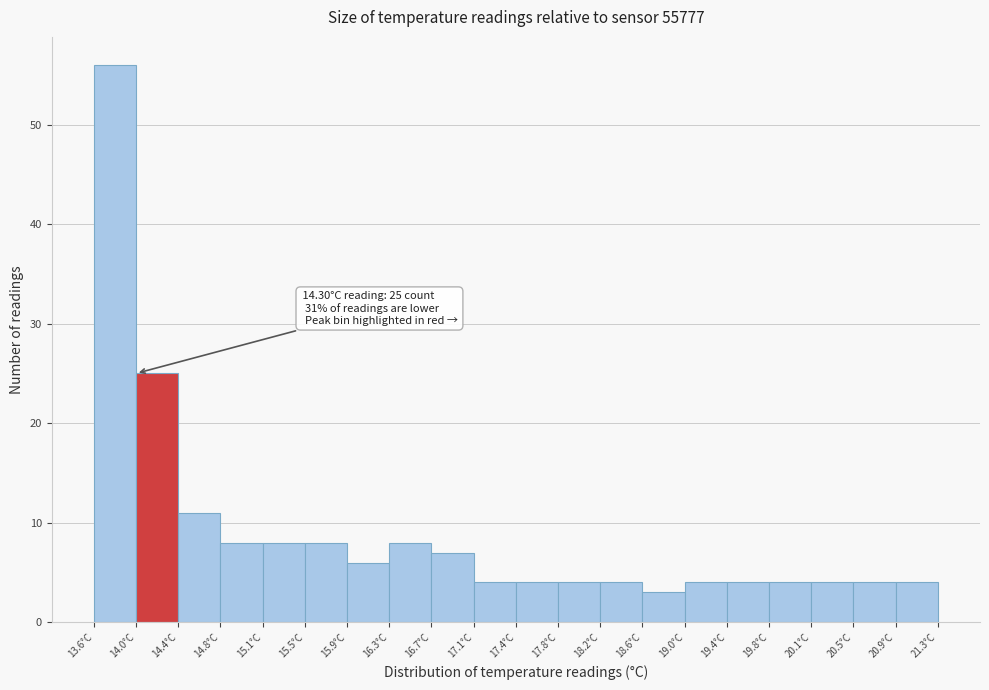

Over which range of the x-axis is the bar tallest?

13.600 to 13.985